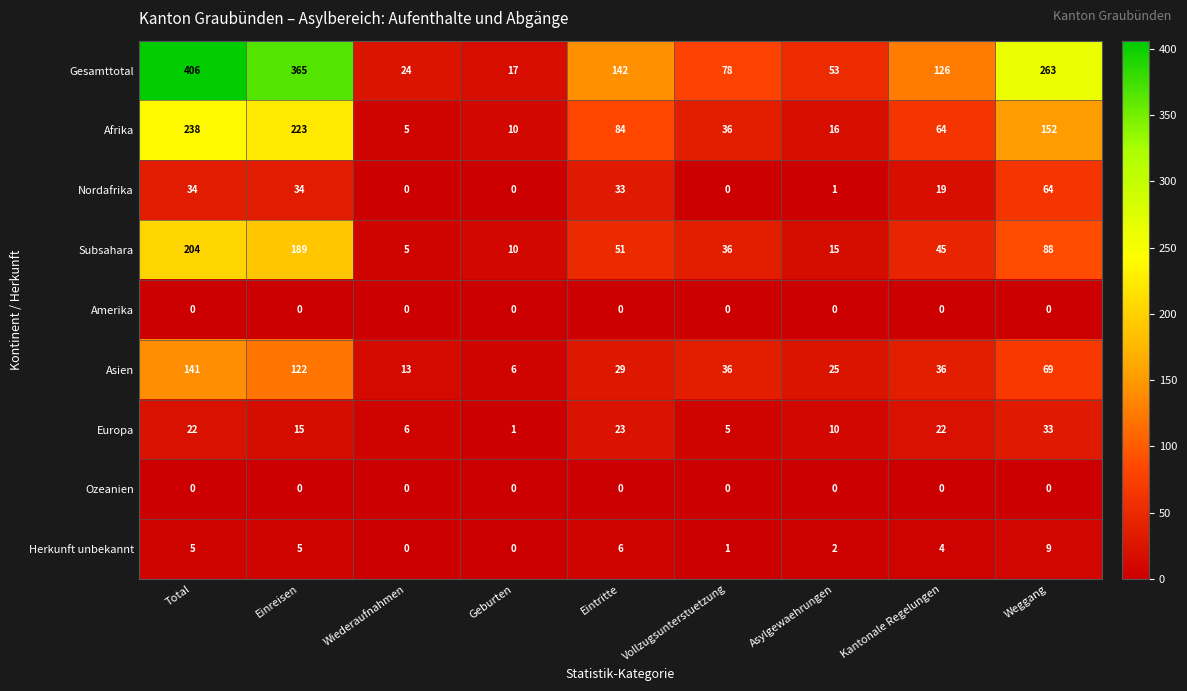

What is the difference between the second highest and second lowest values in the Subsahara series?

179